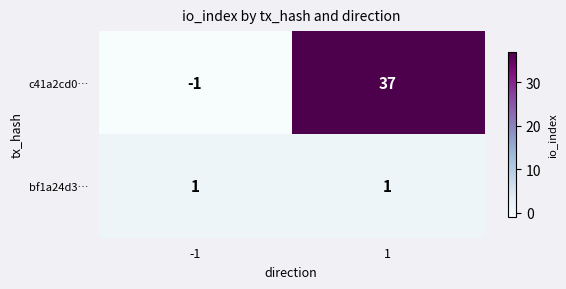

What is the difference between the c41a2cd0… values at -1 and 1?

38